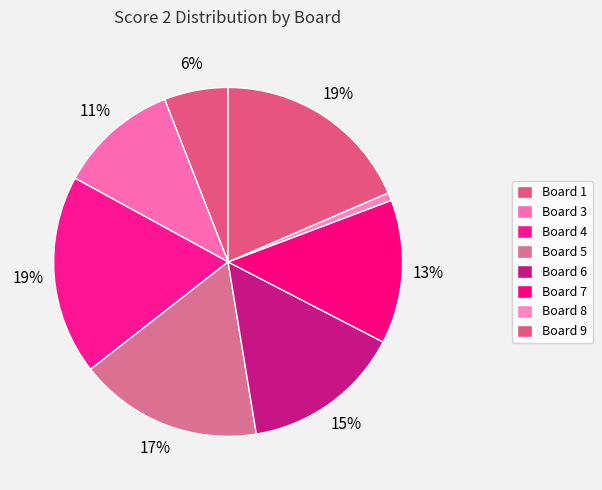

Count the number of slices in the pie.

8